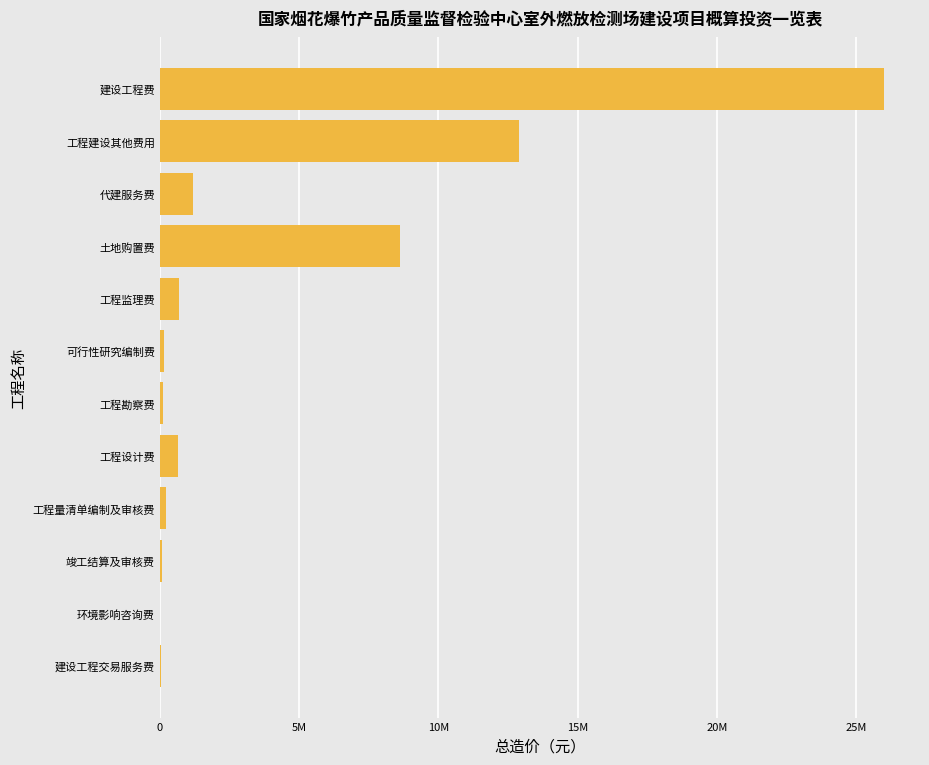

Are the bars horizontal?

Yes